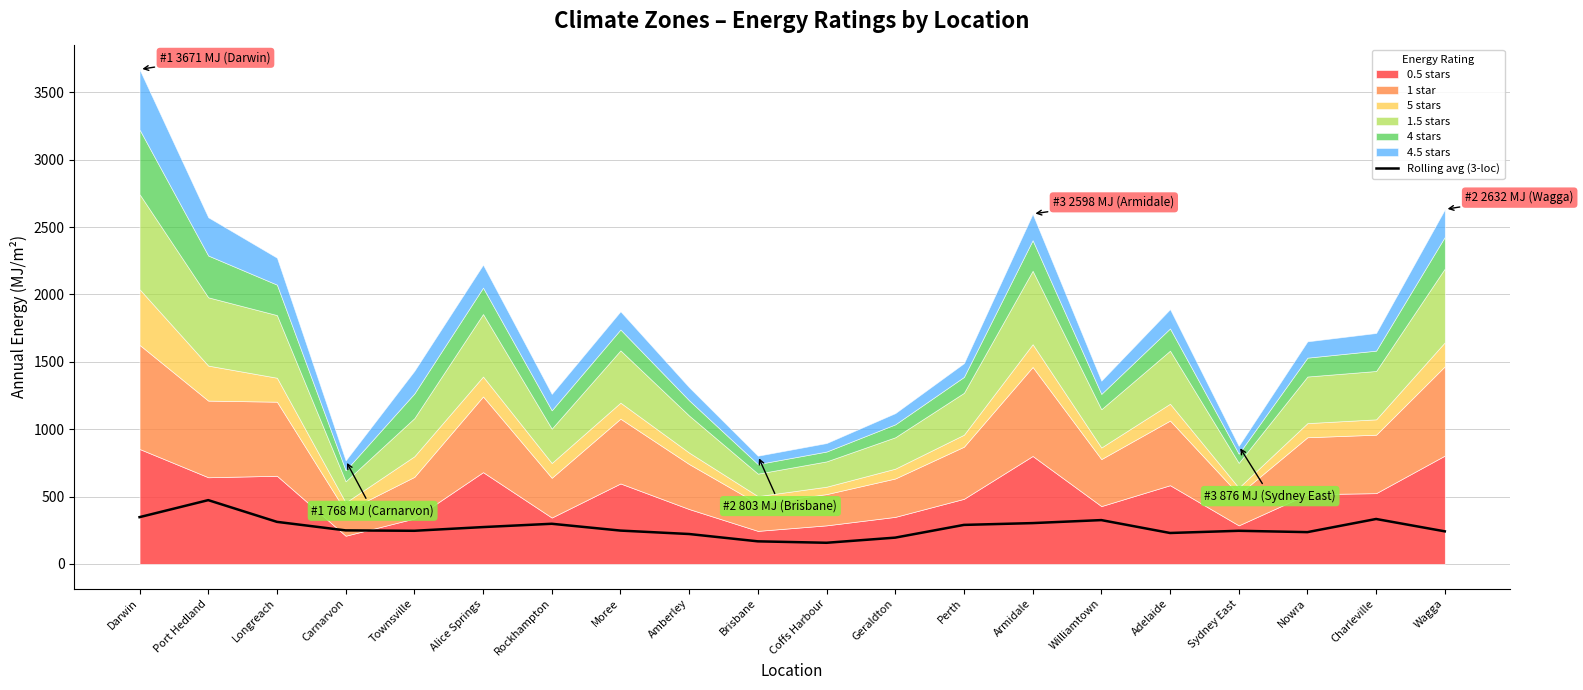

What is the maximum value for Rolling avg (3-loc)?

473.2